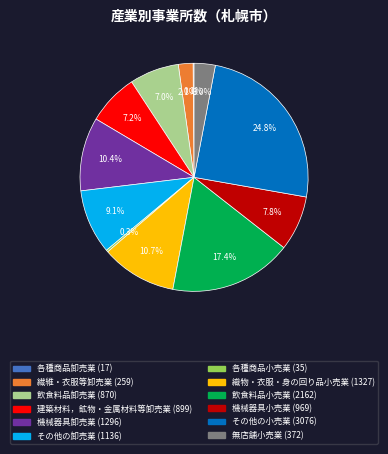

Which category has the biggest portion of the pie?

その他の小売業